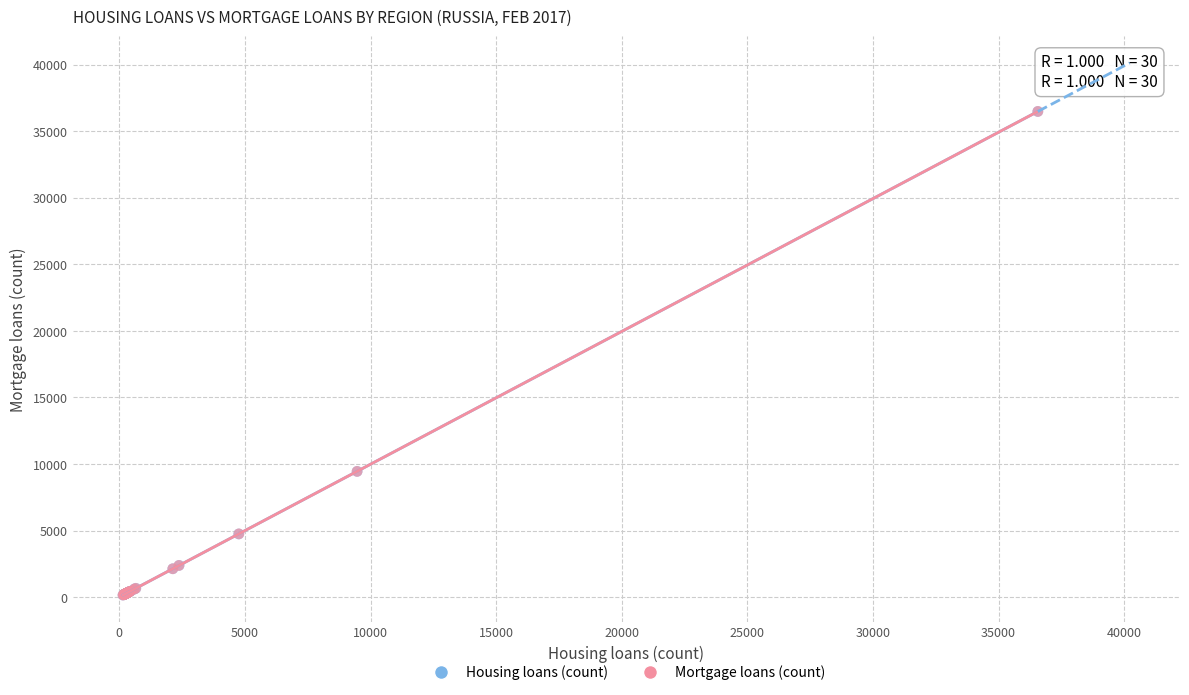

What are all the series names shown in the legend?

Housing loans (count), Mortgage loans (count)